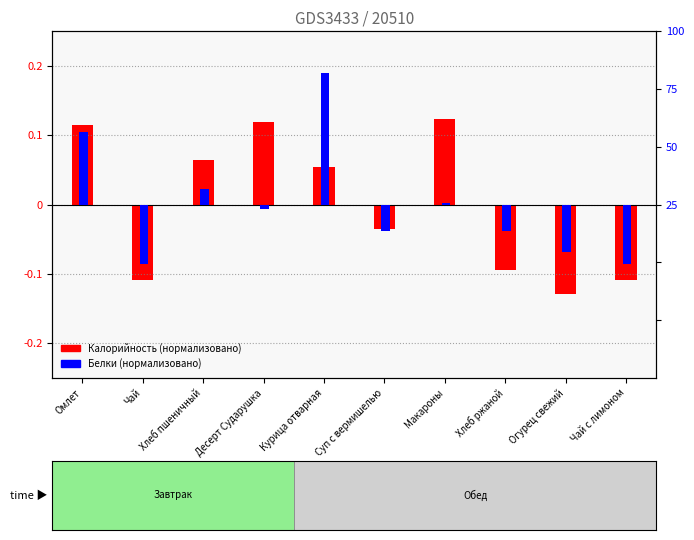

How many bars are there in each group?

2